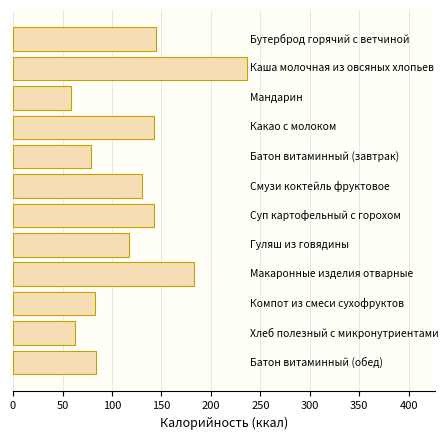

What is the value of the 7th bar from the top?

143.0